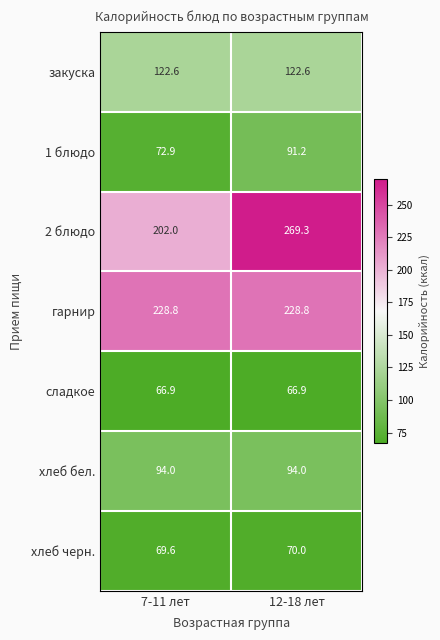

True or false: закуска has a value of 63.3 at 12-18 лет.

False